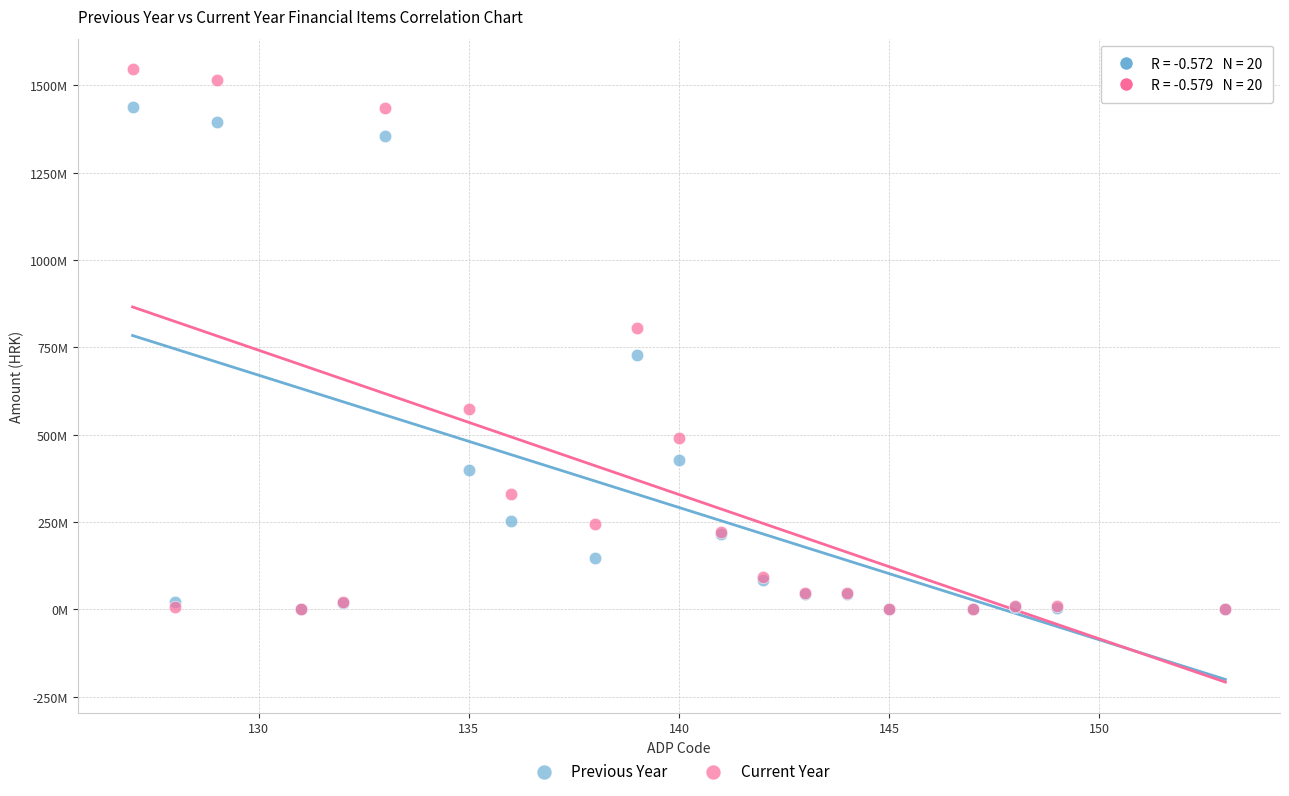

What are all the series names shown in the legend?

Previous Year, Current Year